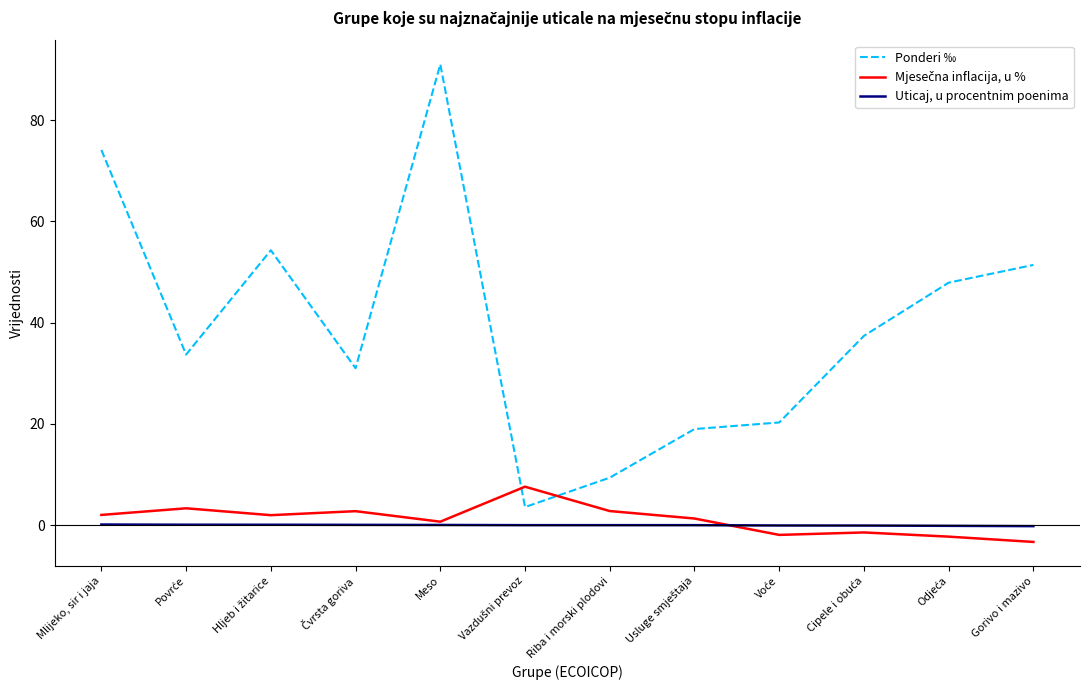

True or false: Uticaj, u procentnim poenima and Ponderi ‰ cross at least once.

False